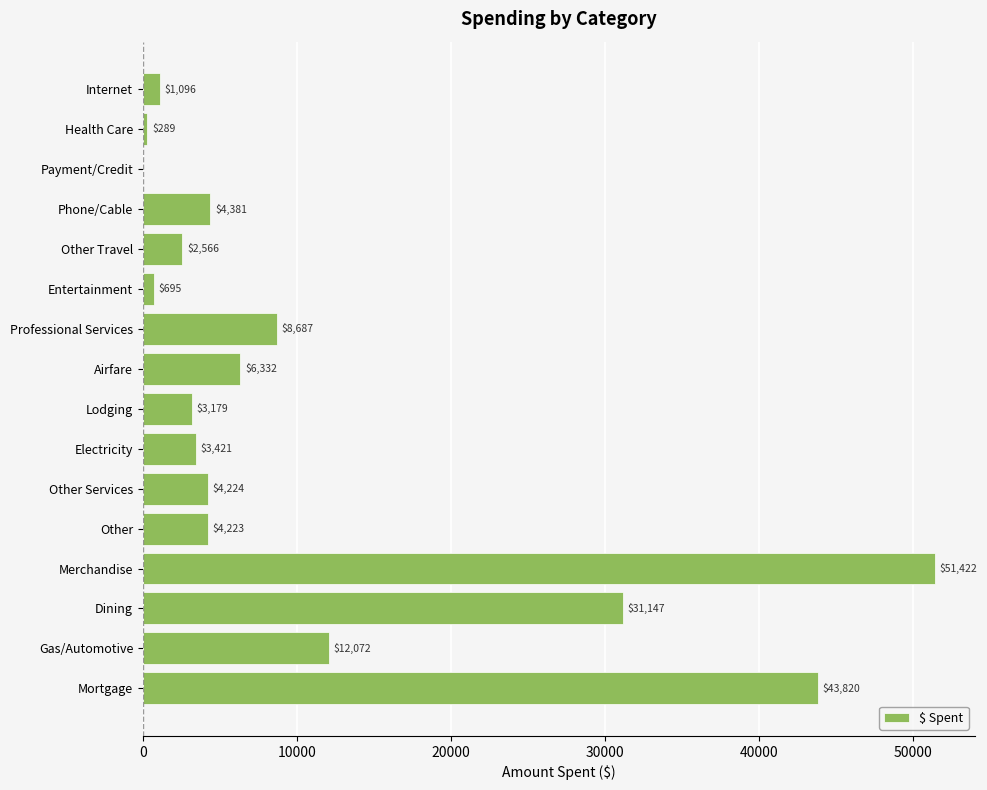

What is the greatest value displayed?

51422.1